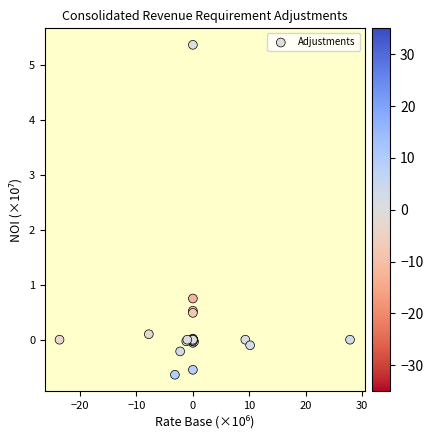

What Y value in the scatter plot is closest to 2?

0.7